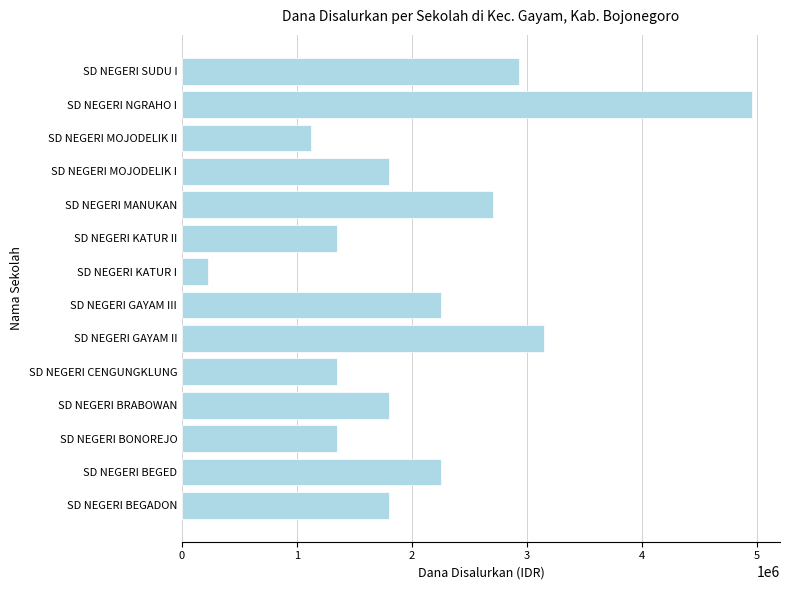

Reading top to bottom, transcribe all the data shown in this chart.

SD NEGERI SUDU I=2925000	SD NEGERI NGRAHO I=4950000	SD NEGERI MOJODELIK II=1125000	SD NEGERI MOJODELIK I=1800000	SD NEGERI MANUKAN=2700000	SD NEGERI KATUR II=1350000	SD NEGERI KATUR I=225000	SD NEGERI GAYAM III=2250000	SD NEGERI GAYAM II=3150000	SD NEGERI CENGUNGKLUNG=1350000	SD NEGERI BRABOWAN=1800000	SD NEGERI BONOREJO=1350000	SD NEGERI BEGED=2250000	SD NEGERI BEGADON=1800000